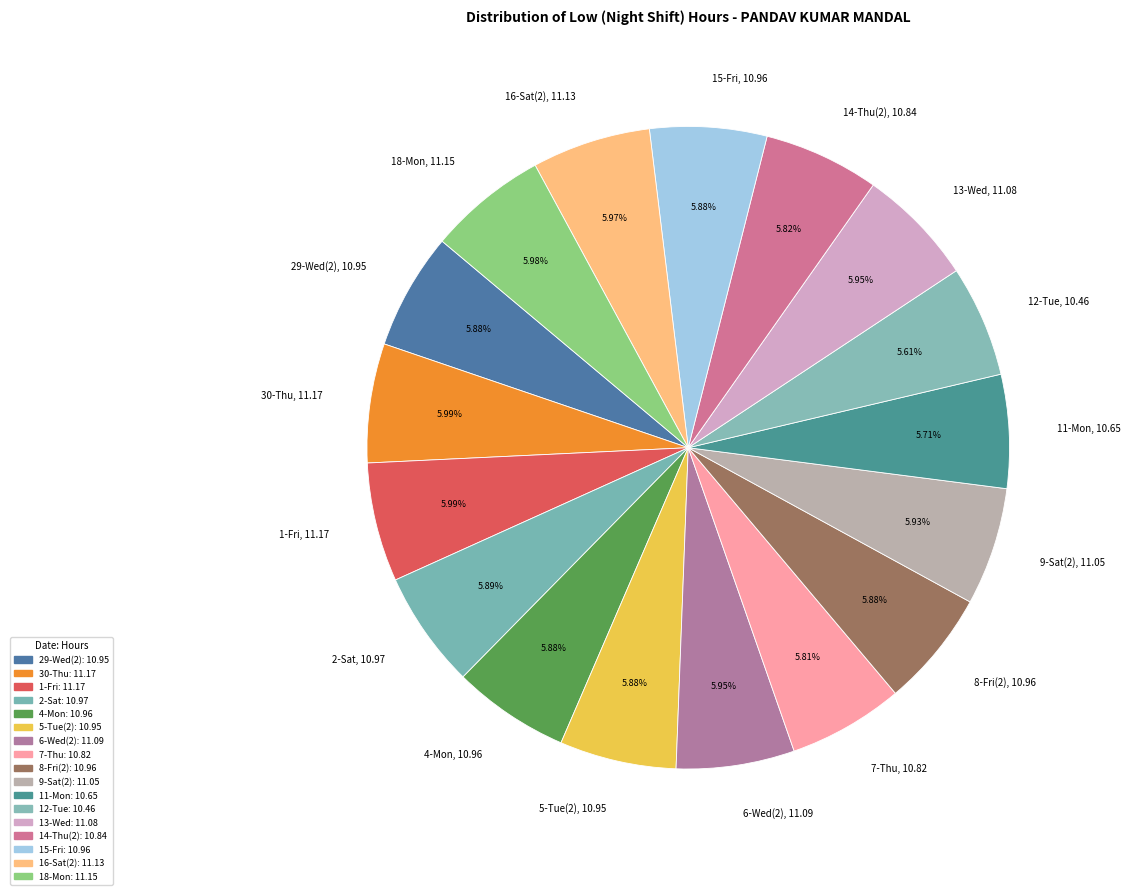

What is the ratio of the value at 7-Thu, 10.82 to the value at 12-Tue, 10.46?

1.0